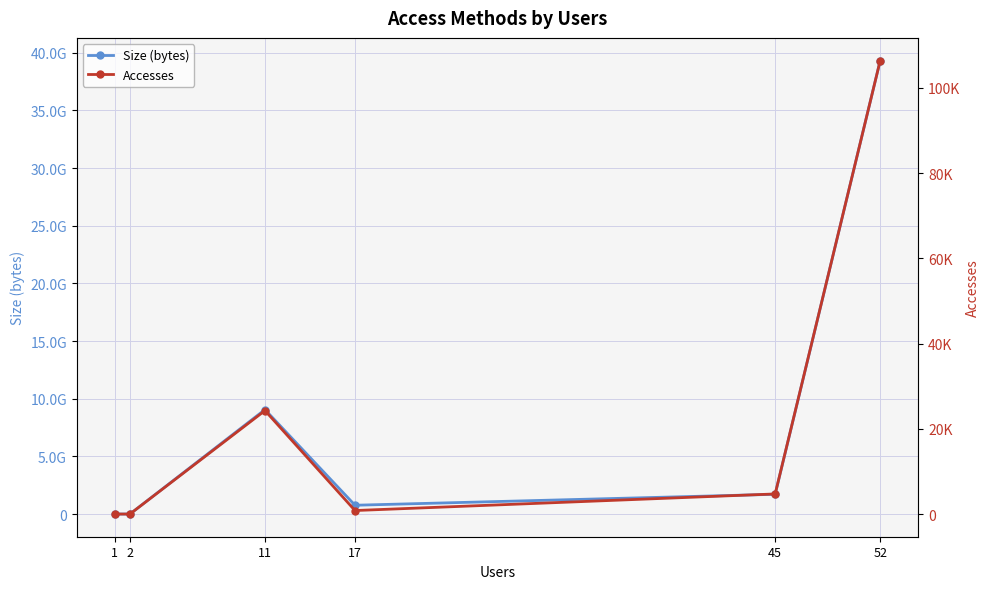

What is the value of the Size (bytes) point at the 6th from the left?

39329253275